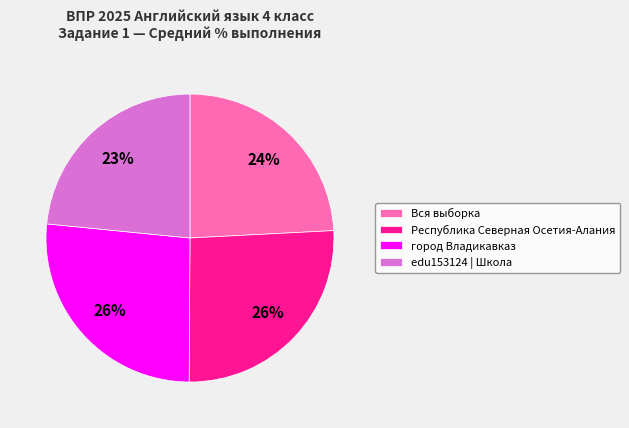

Approximately how many times larger is the value at город Владикавказ compared to edu153124 | Школа?

1.1